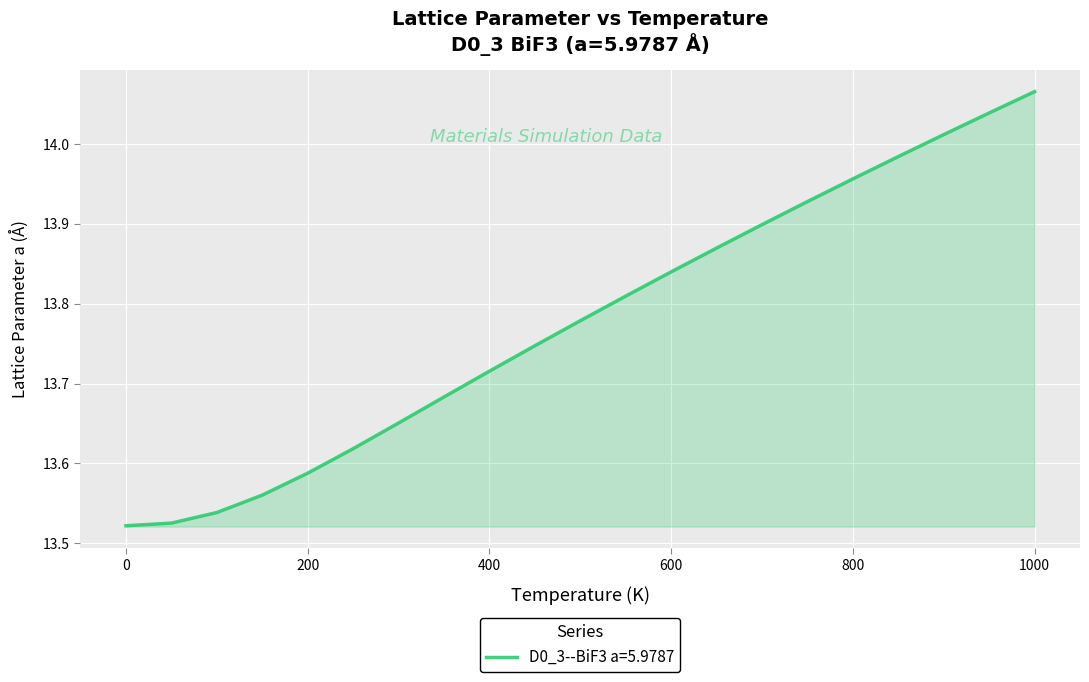

Reading right to left, extract all data points from this chart.

14.1	14.0	14.0	14.0	14.0	13.9	13.9	13.9	13.8	13.8	13.8	13.7	13.7	13.7	13.7	13.6	13.6	13.6	13.5	13.5	13.5